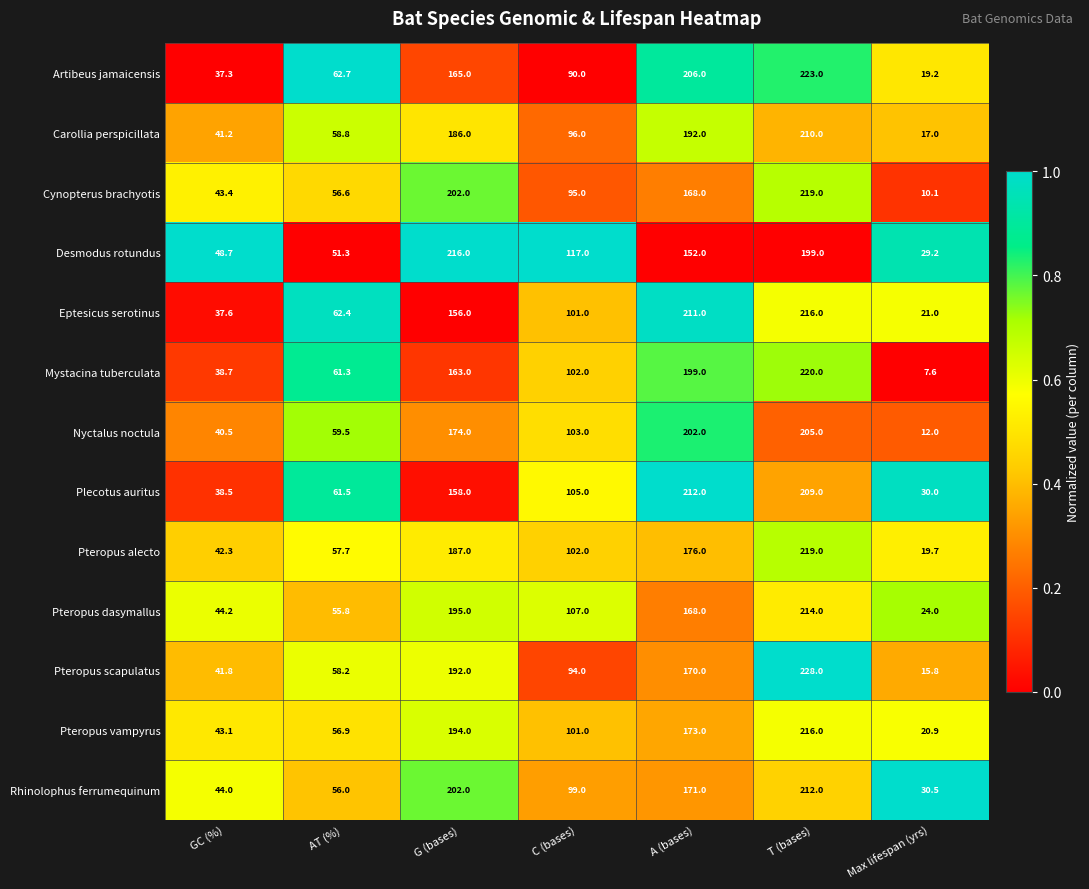

The value of Carollia perspicillata at A (bases) is 73.5. True or false?

False